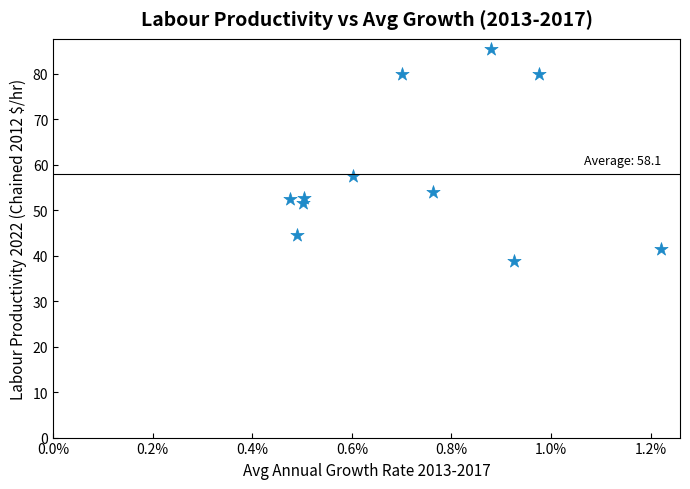

What Y value in the scatter plot is closest to 62?

57.6